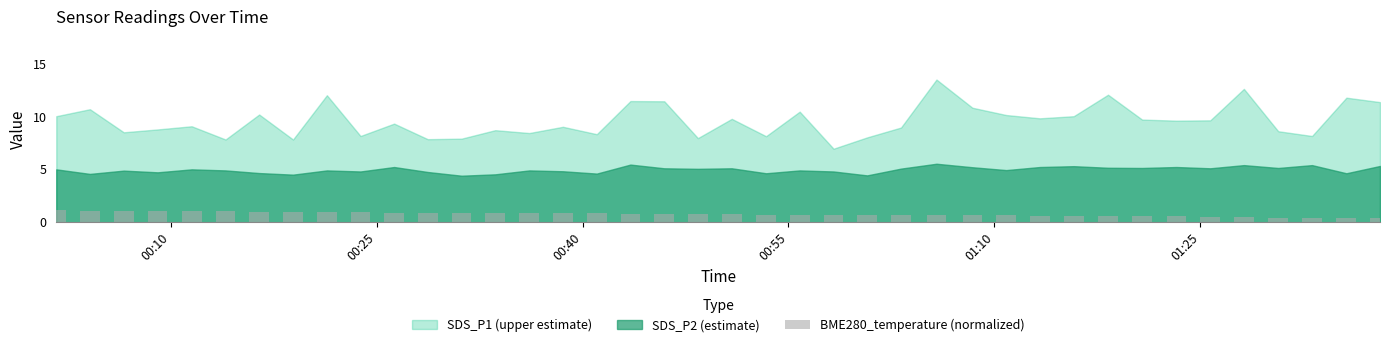

What is the value of the 28th bar from the left?

0.7